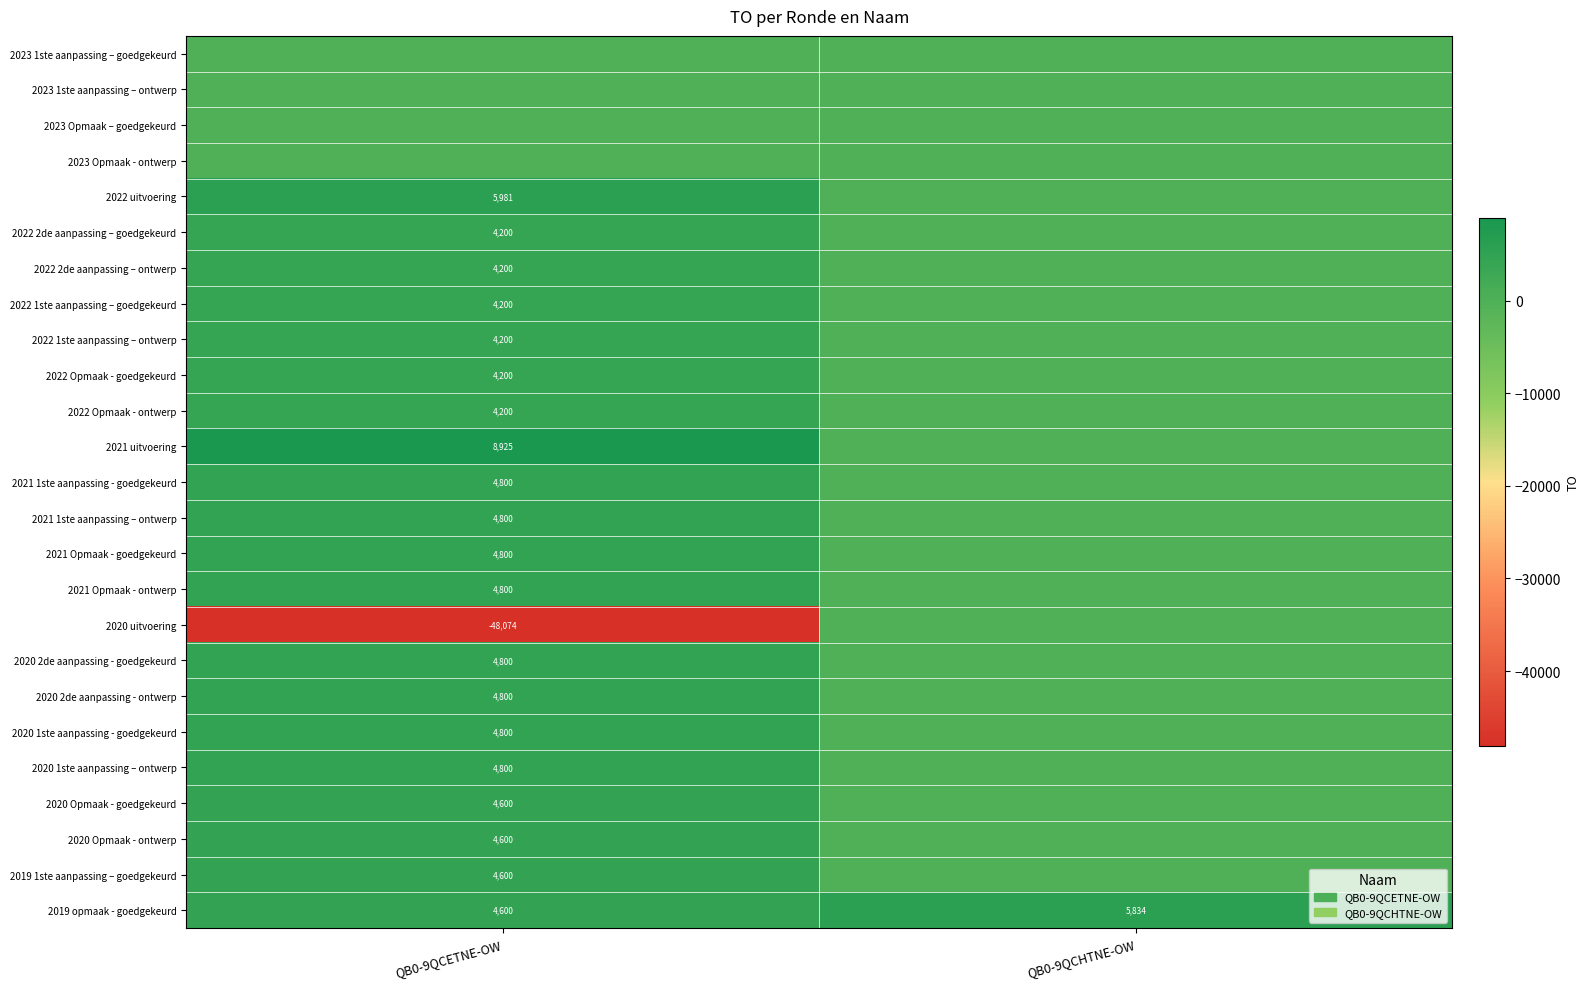

The 2020 2de aanpassing - ontwerp series shows 4800 at QB0-9QCETNE-OW. True or false?

True